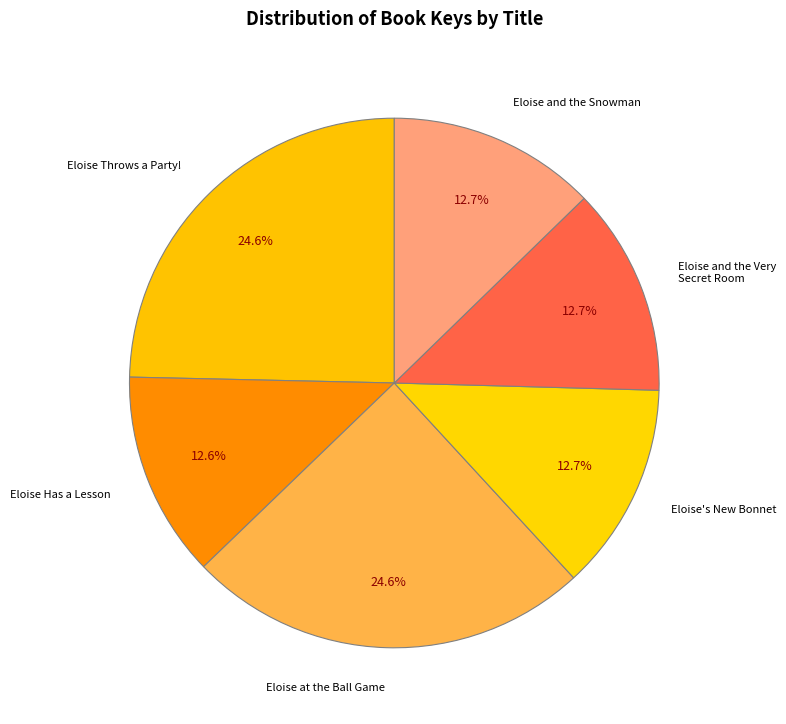

Approximately how many times larger is the value at Eloise at the Ball Game compared to Eloise and the Snowman?

1.9